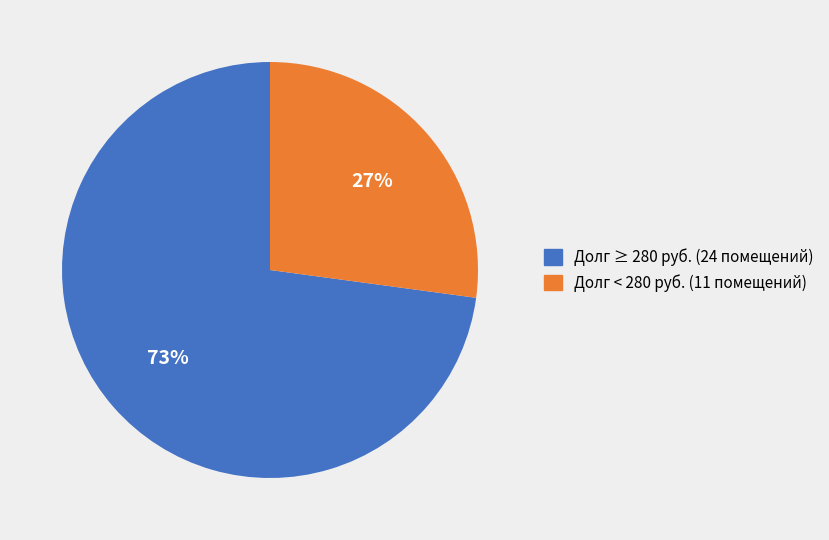

Is there a majority slice in this chart?

Yes